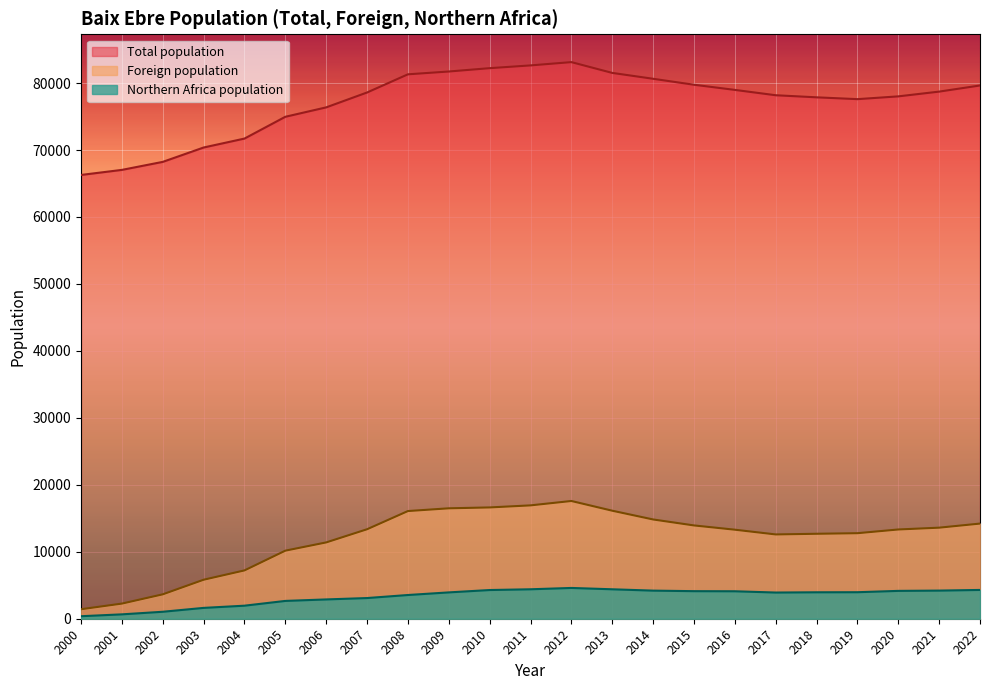

Is the value of Northern Africa population at 2014 greater than the value of Foreign population at 2016?

No